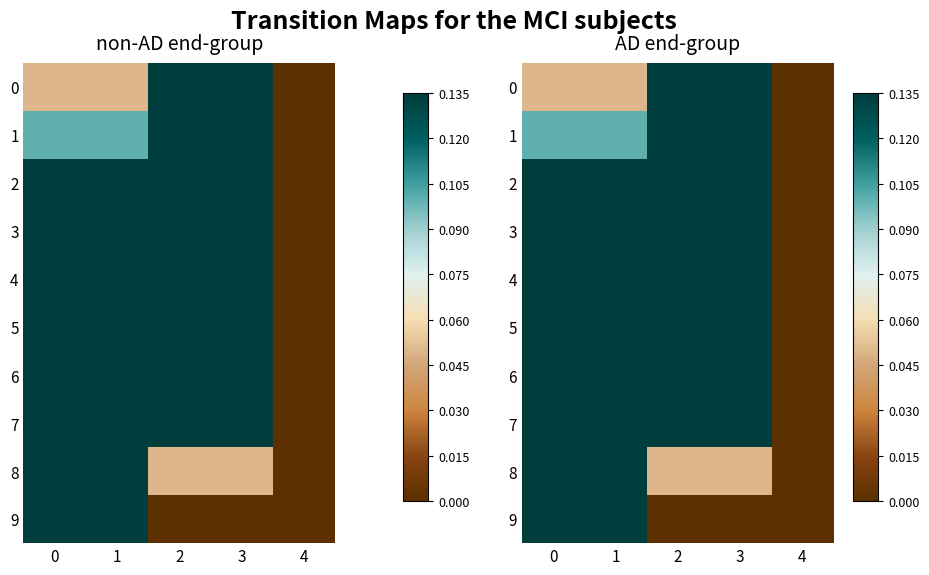

At which category is the sum across all series the highest?

2